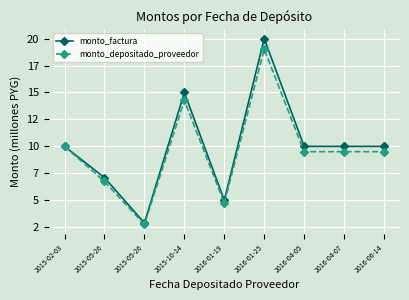

Does the chart have visible grid lines?

Yes